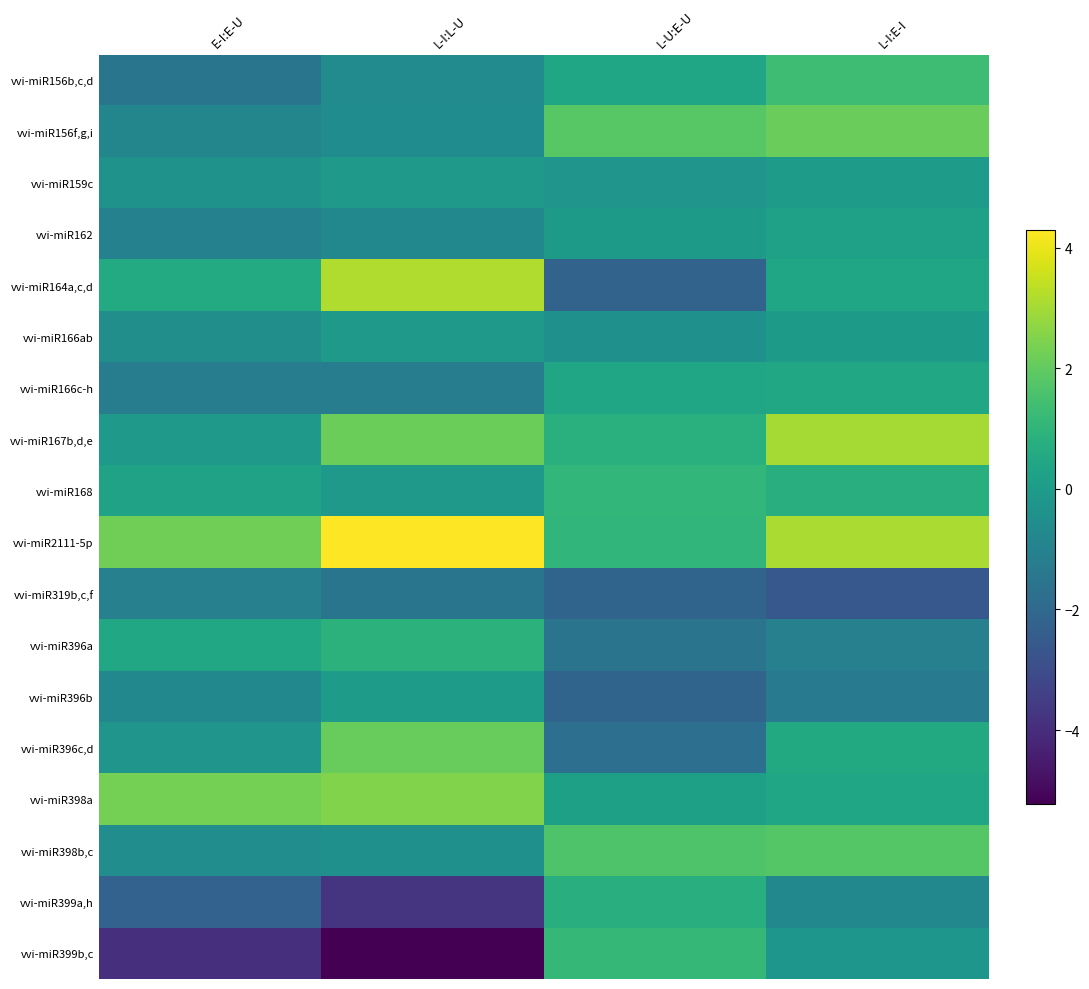

Which category has the lowest value across all series?

L-I:L-U